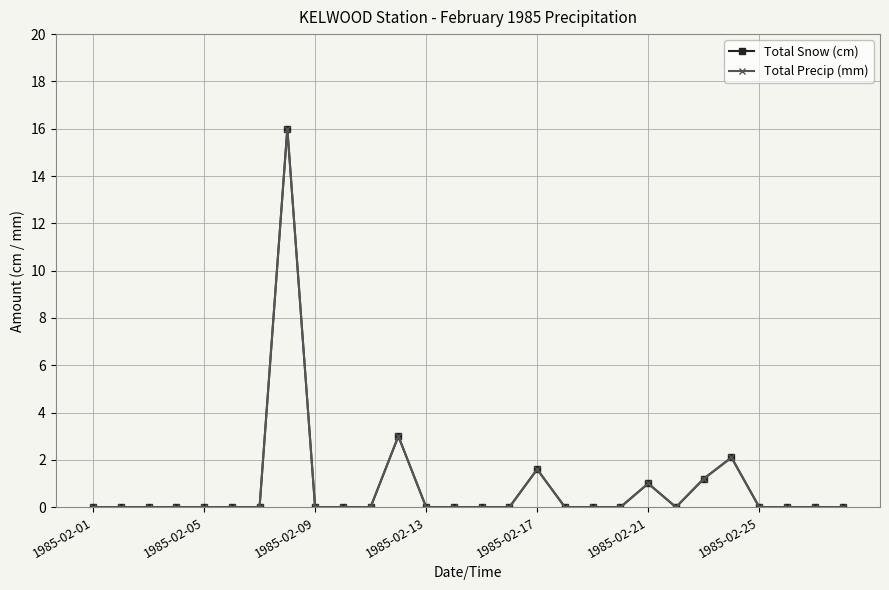

What is the difference between the second highest and minimum values in the Total Precip (mm) series?

3.0